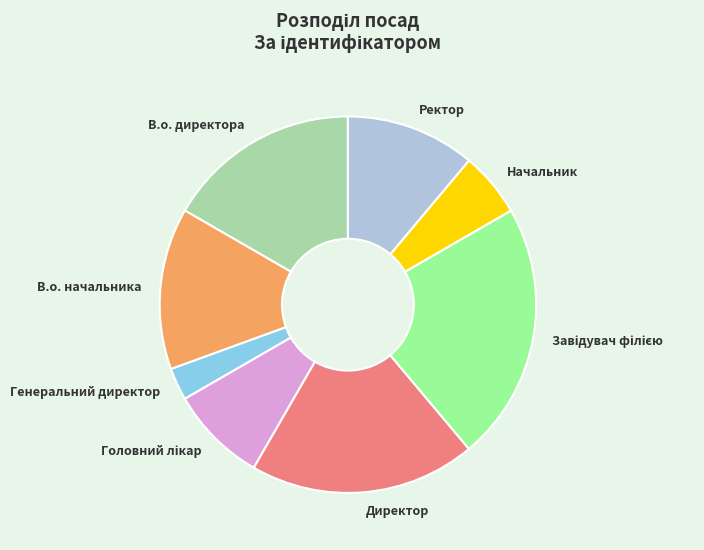

Is it true that Ректор is 23% of the pie?

False